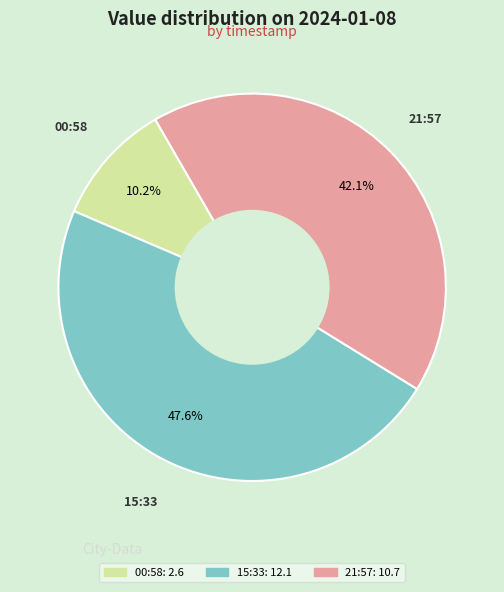

Does any single category account for the majority?

No